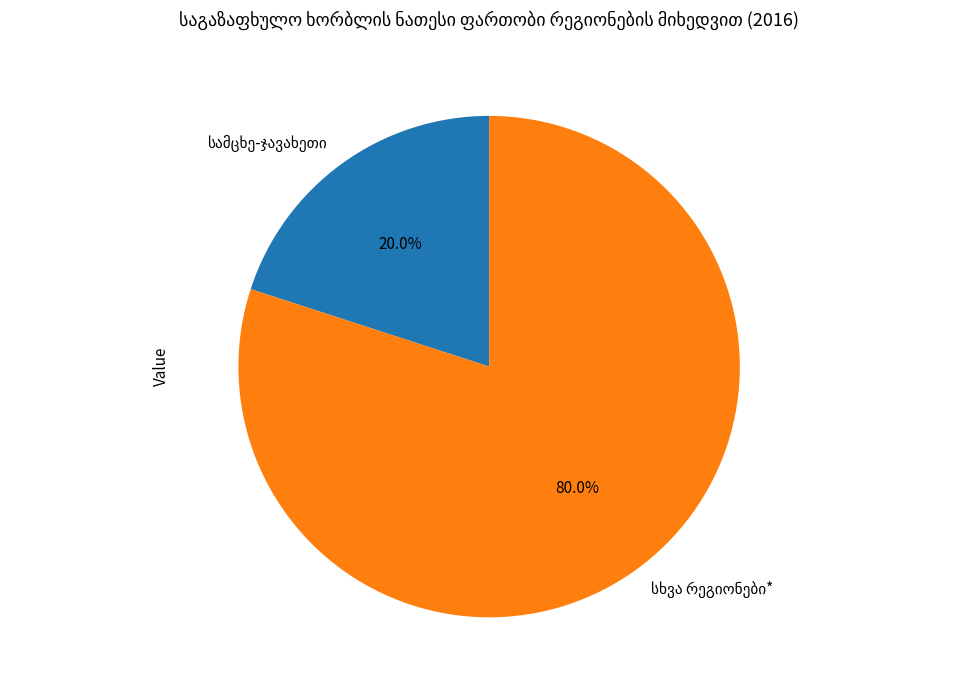

Is there a majority slice in this chart?

Yes